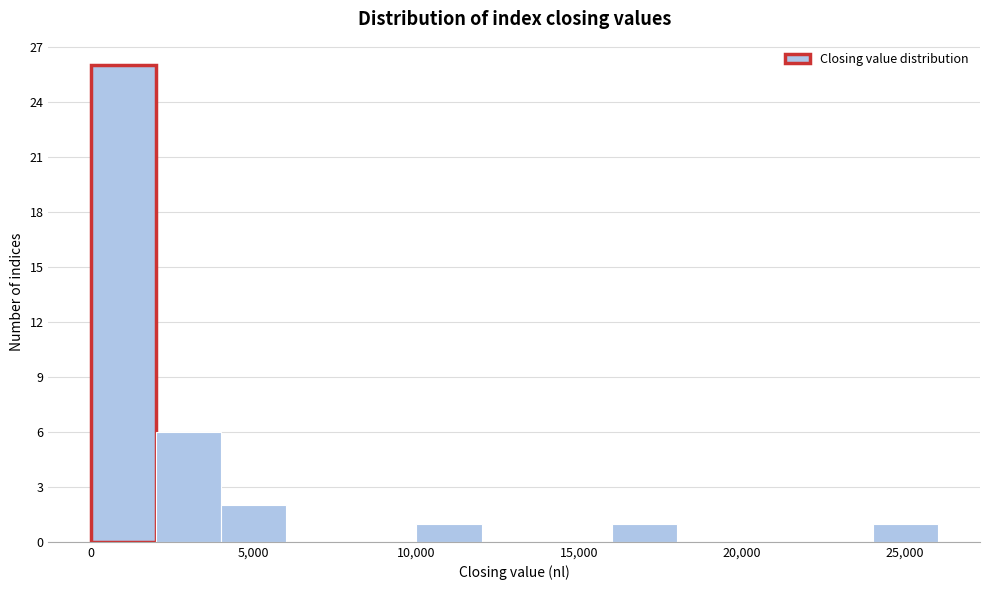

Reading left to right, list every bar in this chart as the range it spans on the x-axis followed by its height. The values are not printed on the chart, so give them approximately, as read against the axis.

0 to 2000: 26
2000 to 4000: 6
4000 to 6000: 2
6000 to 8000: 0
8000 to 10000: 0
10000 to 12000: 1
12000 to 14000: 0
14000 to 16000: 0
16000 to 18000: 1
18000 to 20000: 0
20000 to 22000: 0
22000 to 24000: 0
24000 to 26000: 1